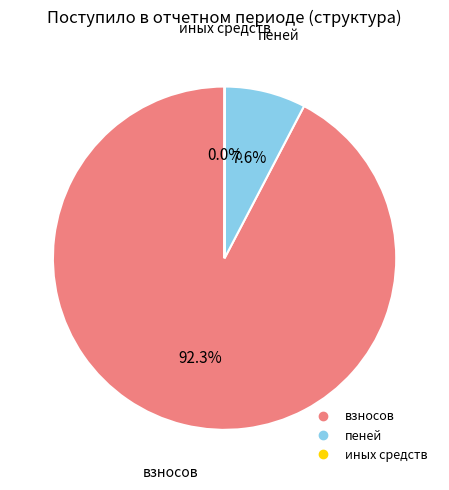

Which category accounts for the majority?

взносов